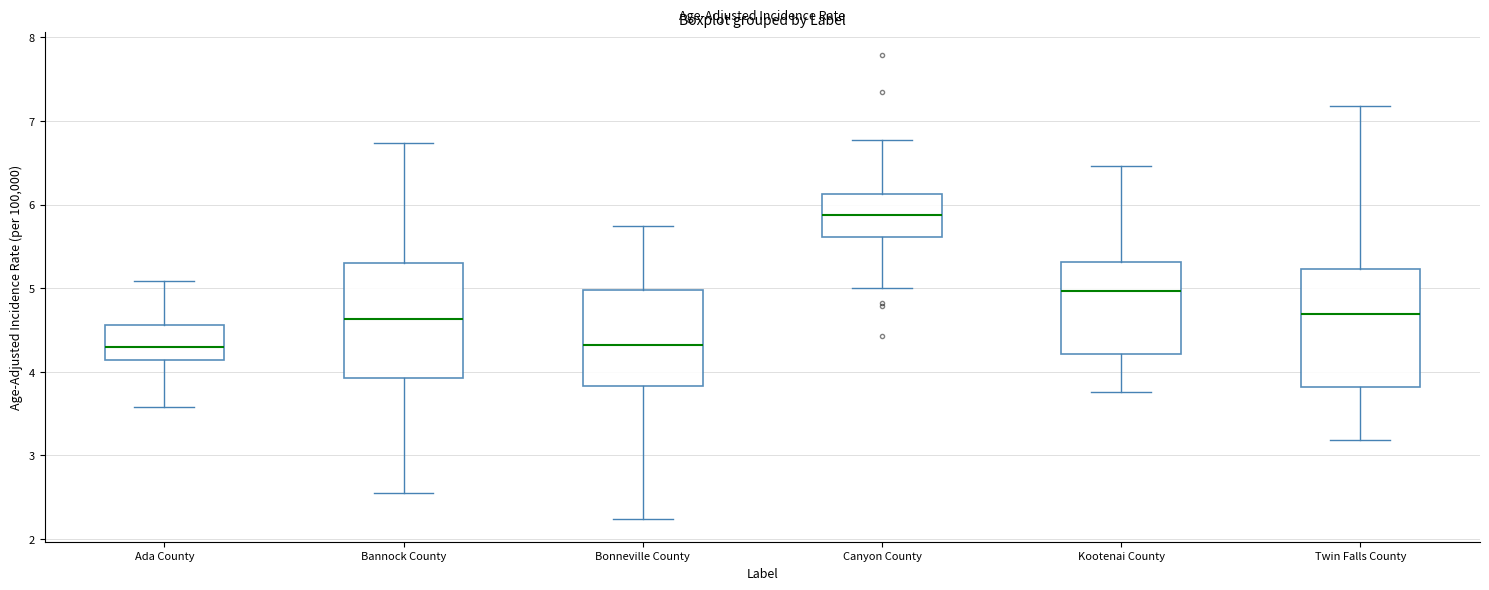

Reading left to right, read every box against the y-axis: the position of its median line, the range the box covers, and the ends of its whiskers. The values are not printed on the chart, so give them approximately, as read against the axis.

Ada County: median 4.3, box 4.1 to 4.6, whiskers 3.6 to 5.1
Bannock County: median 4.6, box 3.9 to 5.3, whiskers 2.6 to 6.7
Bonneville County: median 4.3, box 3.8 to 5.0, whiskers 2.2 to 5.7
Canyon County: median 5.9, box 5.6 to 6.1, whiskers 5.0 to 6.8
Kootenai County: median 5.0, box 4.2 to 5.3, whiskers 3.8 to 6.5
Twin Falls County: median 4.7, box 3.8 to 5.2, whiskers 3.2 to 7.2